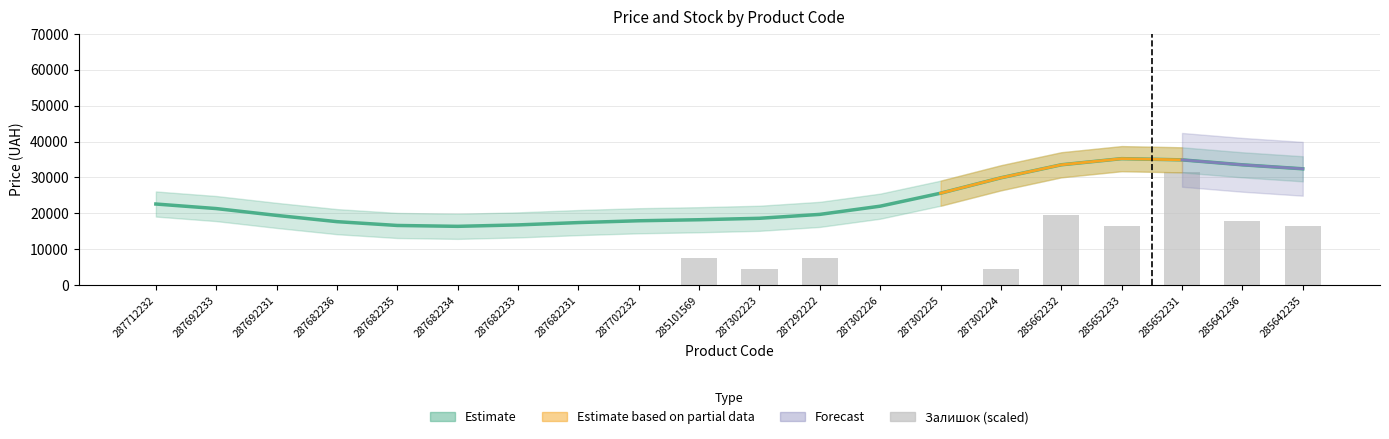

What is the change in value from 287302223 to 285652231?

+27000